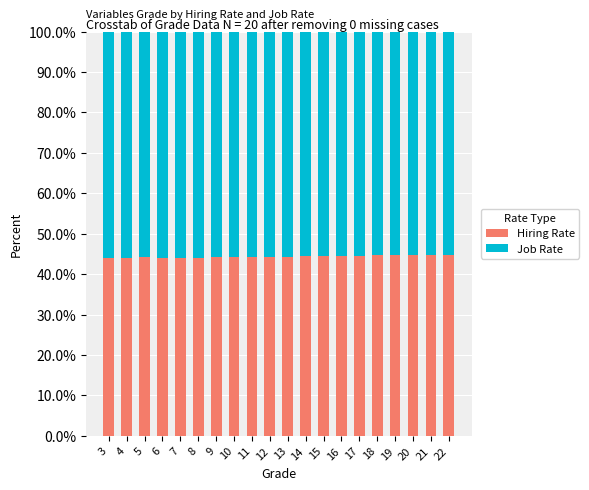

What is the minimum value for Hiring Rate?

43.9